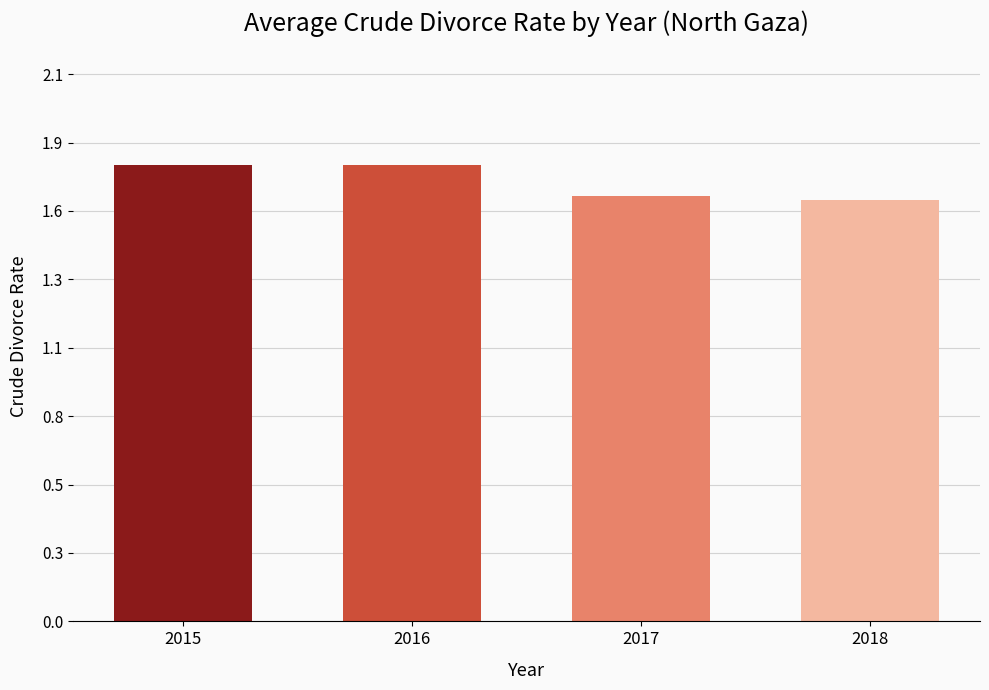

What is the ratio of the value at 2017 to the value at 2016?

0.9